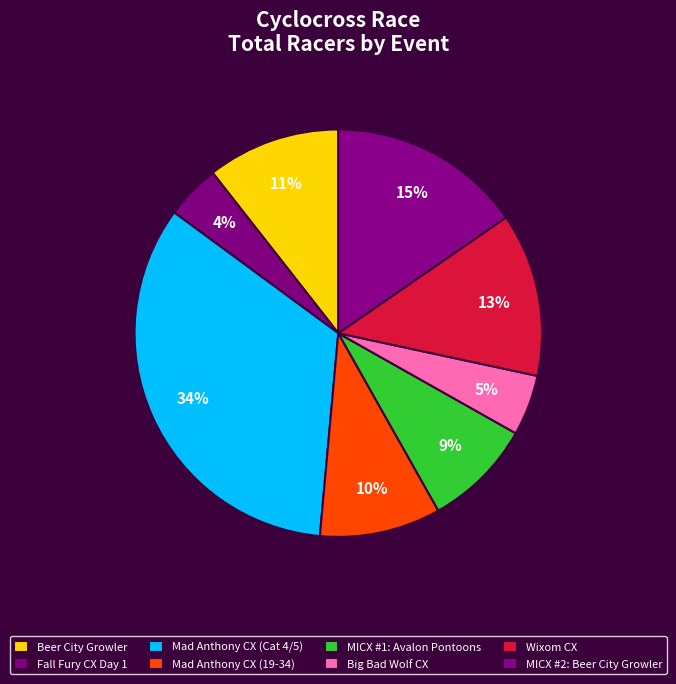

To the nearest percent, what portion does Beer City Growler represent?

11%